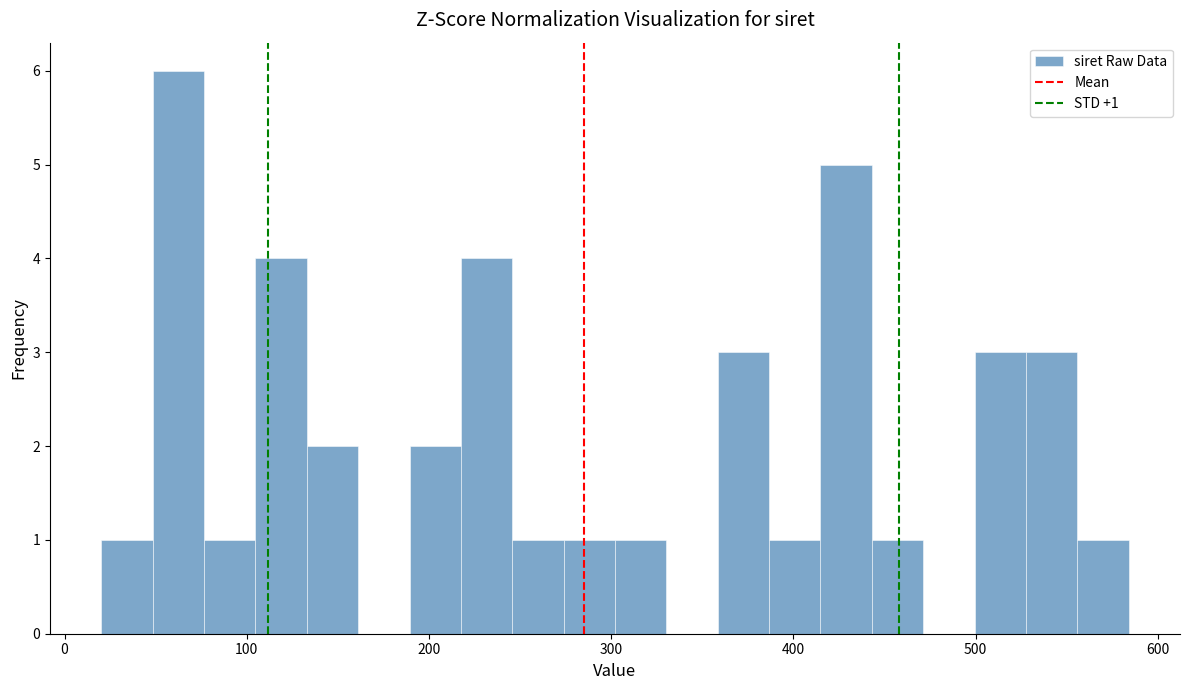

Around what value on the x-axis is the tallest bar? Give the approximate position of its centre, as read against the axis.

60